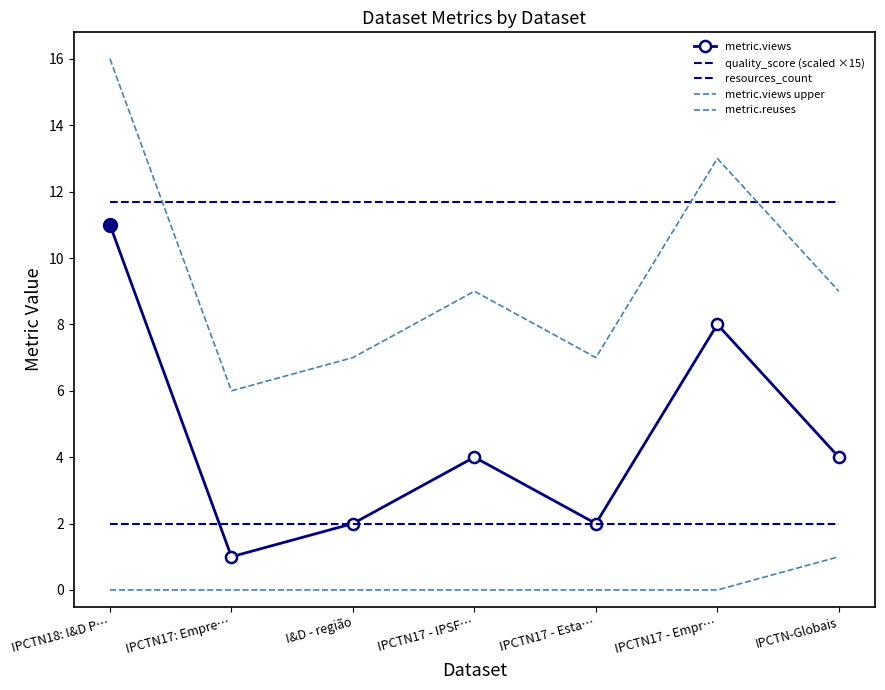

How many positive values does the metric.reuses series have?

1